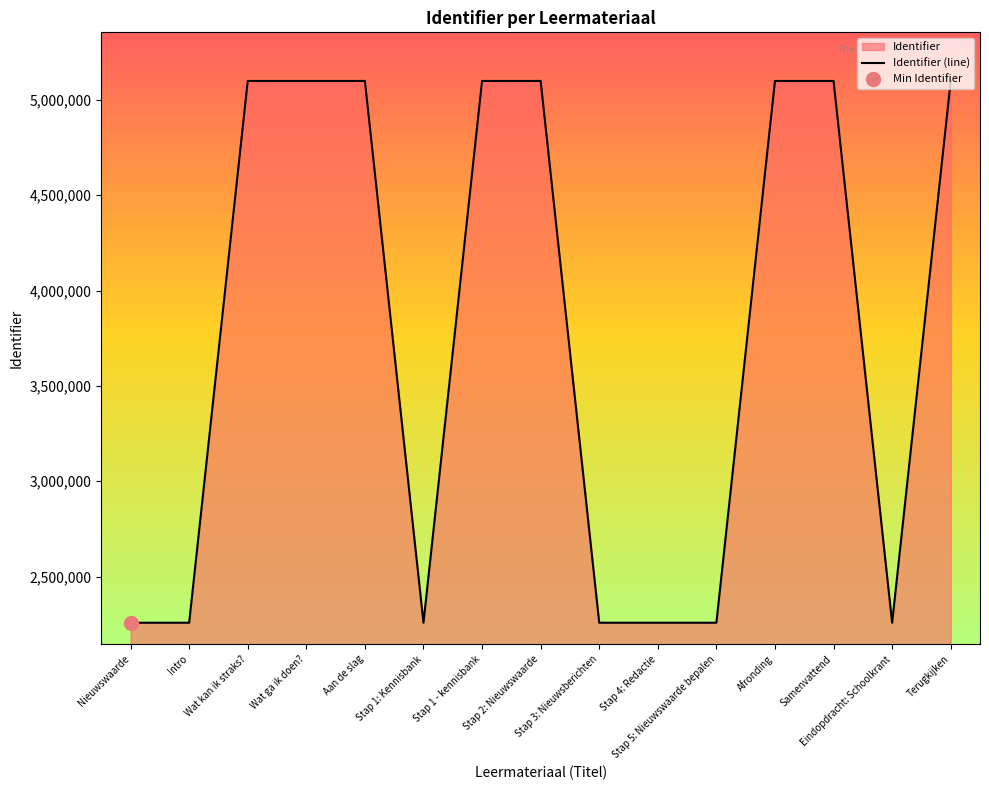

Reading right to left, transcribe all the data shown in this chart.

Terugkijken=5099115	Eindopdracht: Schoolkrant=2258364	Samenvattend=5099111	Afronding=5099110	Stap 5: Nieuwswaarde bepalen=2258358	Stap 4: Redactie=2258356	Stap 3: Nieuwsberichten=2258353	Stap 2: Nieuwswaarde=5099100	Stap 1 - kennisbank=5099099	Stap 1: Kennisbank=2258350	Aan de slag=5099098	Wat ga ik doen?=5099097	Wat kan ik straks?=5099095	Intro=2258341	Nieuwswaarde=2258340